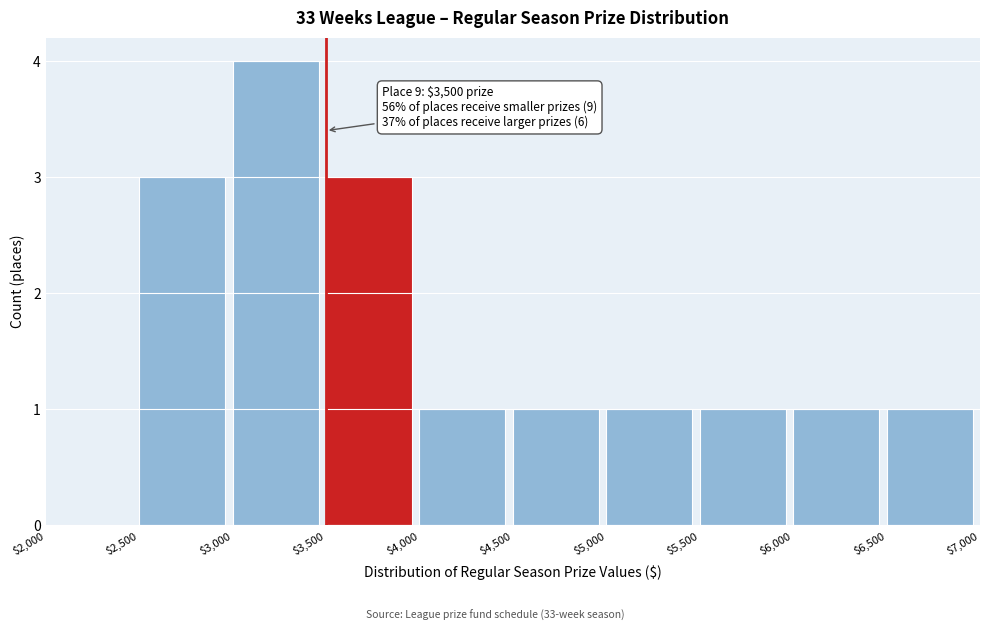

Which range on the x-axis has the tallest bar?

$3,000 to $3,500